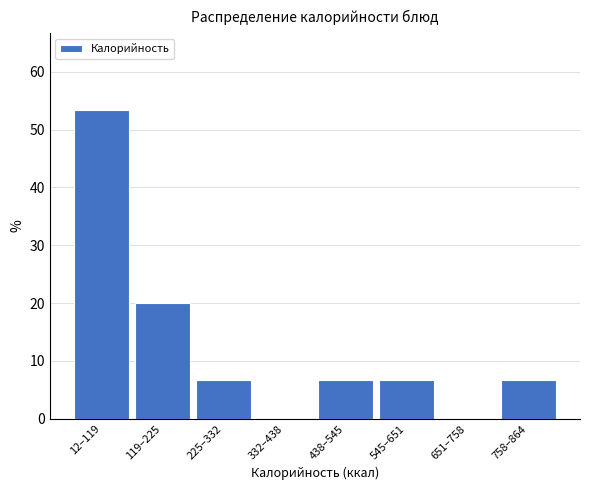

Reading left to right, extract all data points from this chart.

12–119=53.3	119–225=20.0	225–332=6.7	332–438=0.0	438–545=6.7	545–651=6.7	651–758=0.0	758–864=6.7